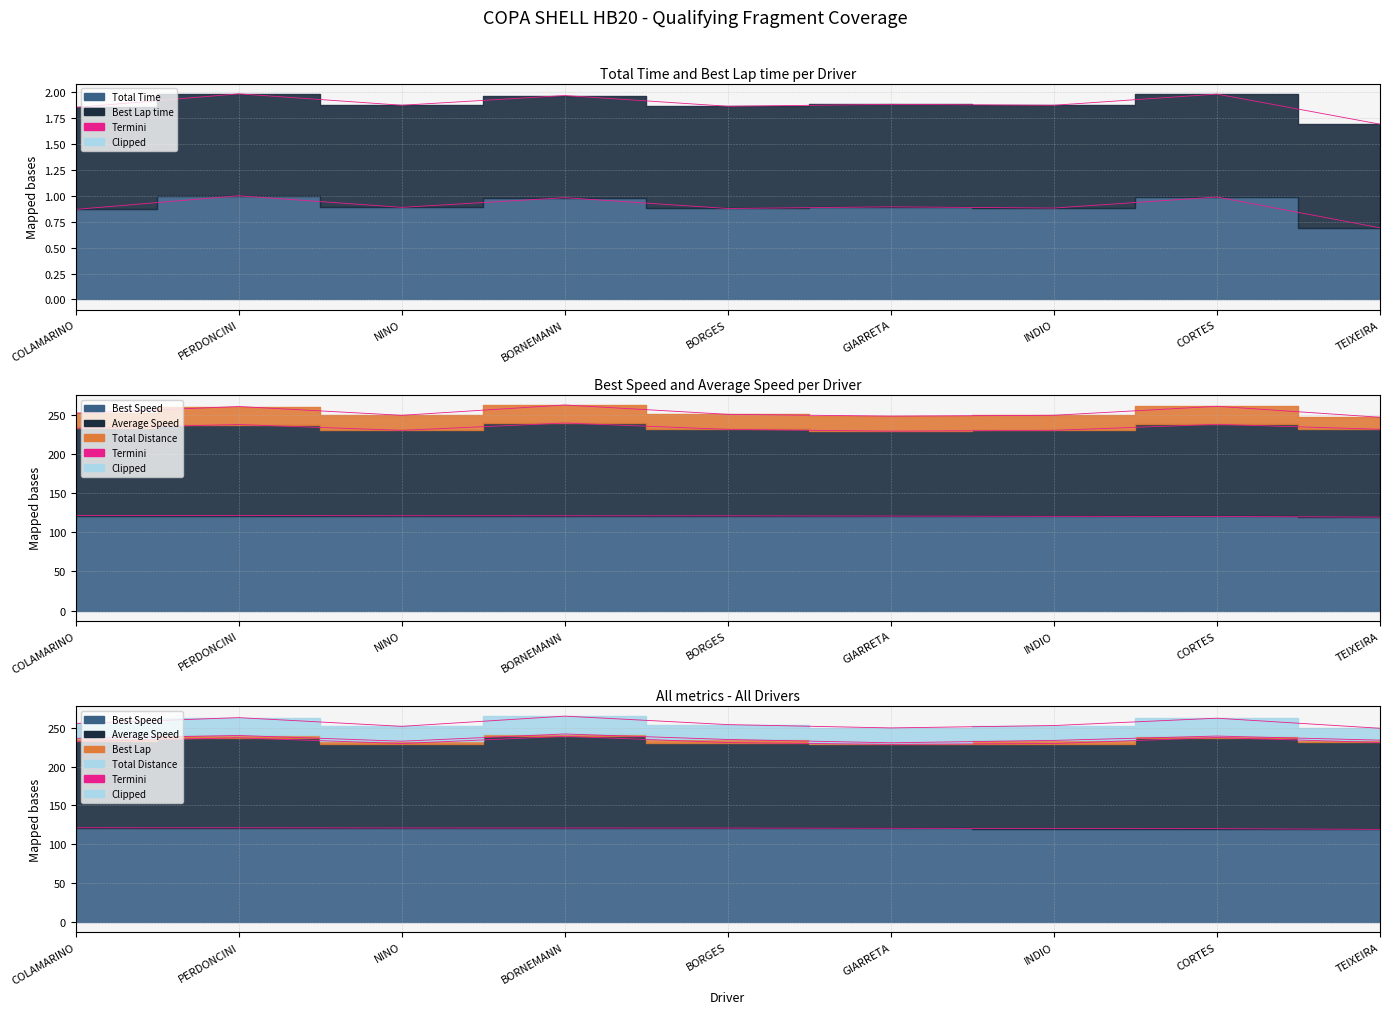

True or false: Total Time and Best Lap time intersect in this chart.

False